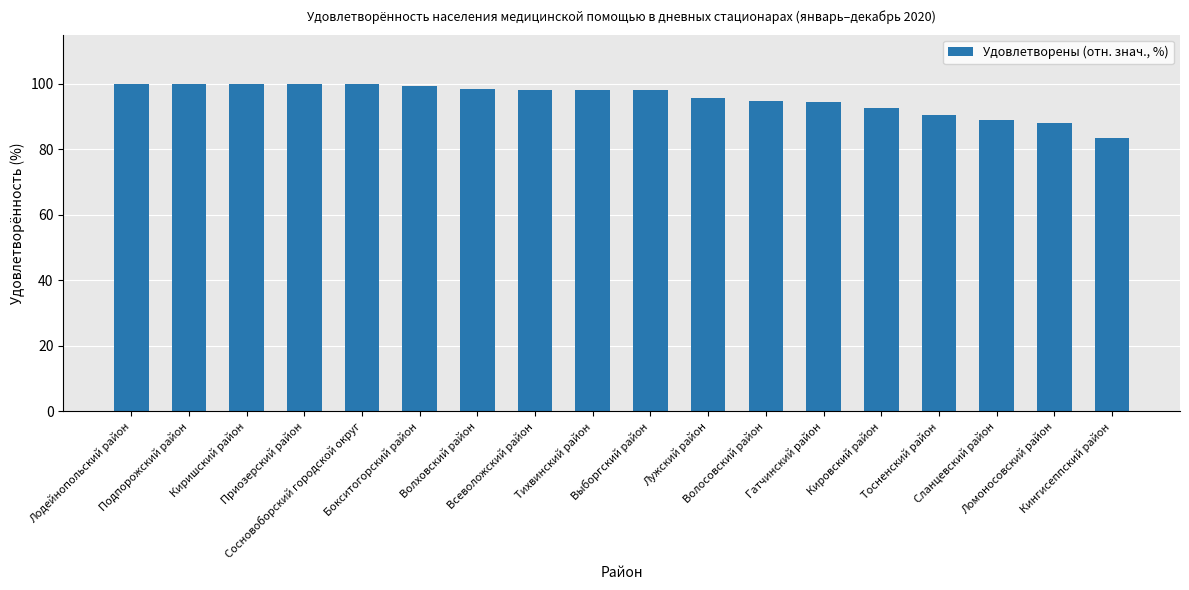

What is the average value?

95.6